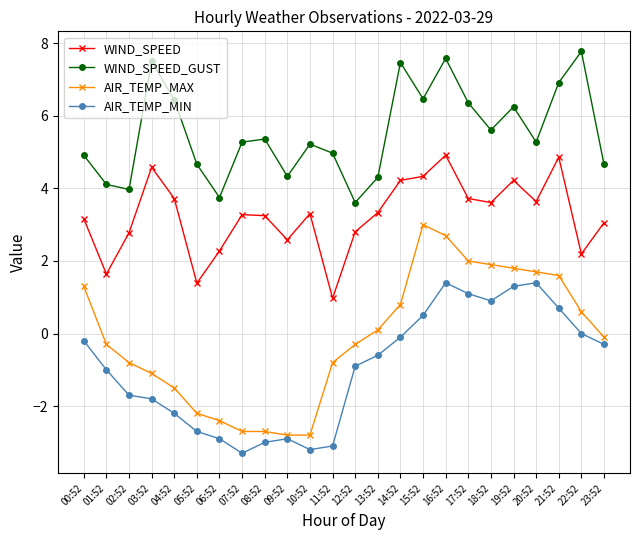

What is the total value across all series at 15:52?

14.3